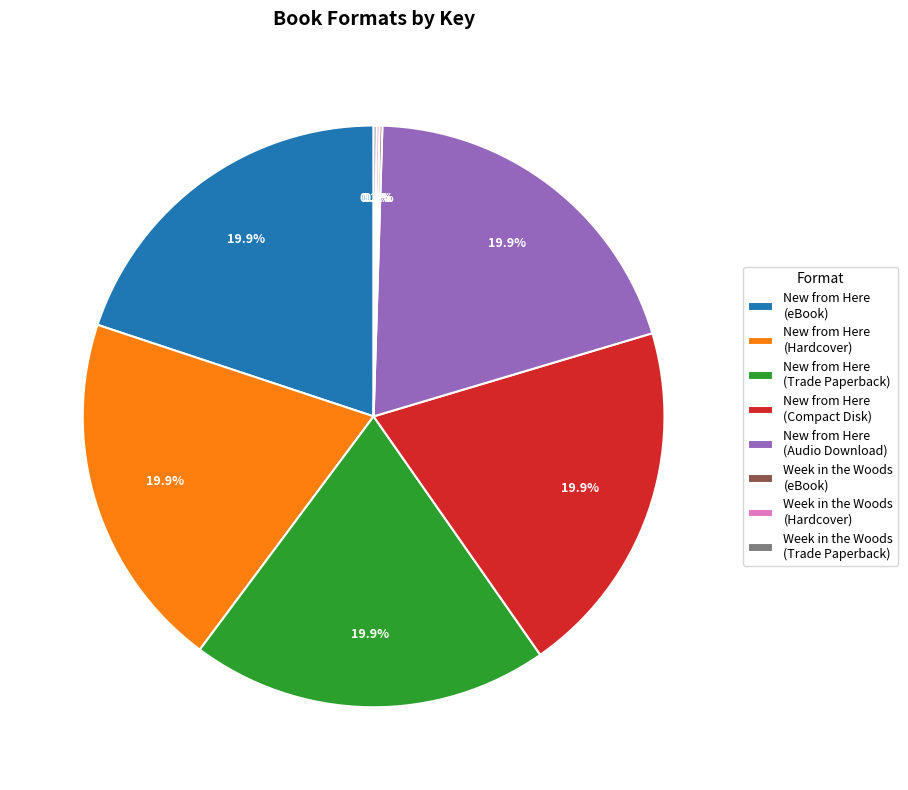

How much of the chart is everything except New from Here (Audio Download)?

80.1%